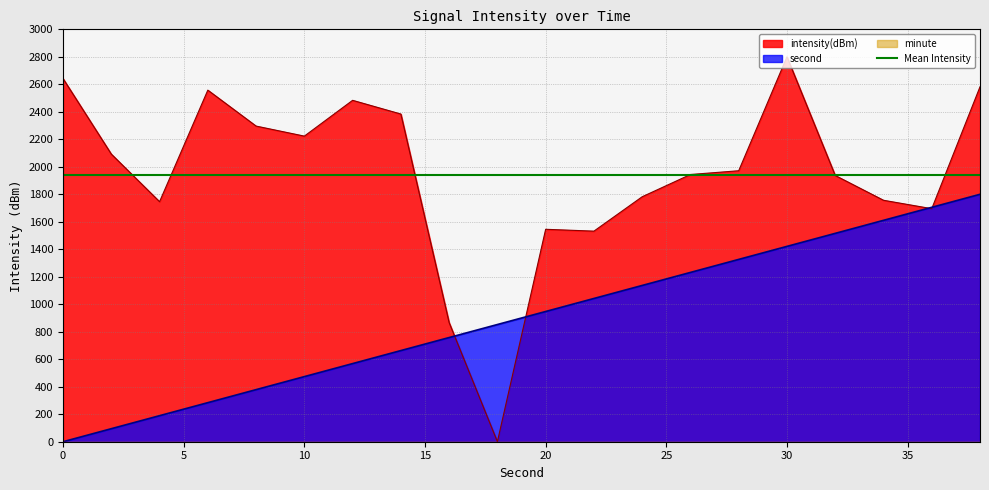

What is the maximum value for intensity(dBm)?

2800.0